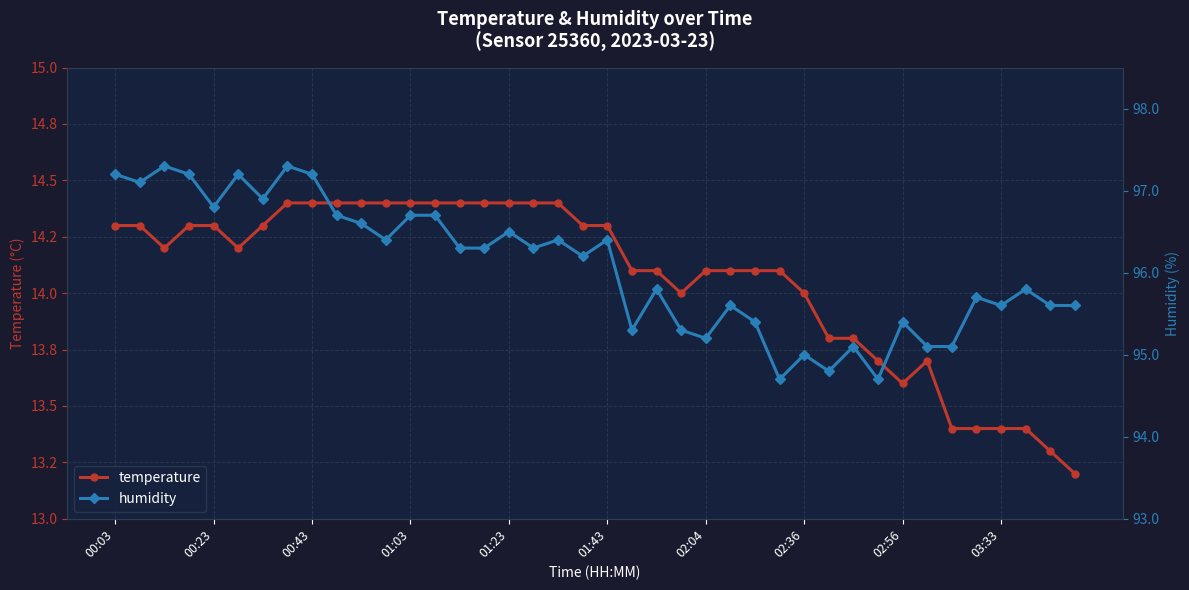

True or false: temperature and humidity intersect in this chart.

False